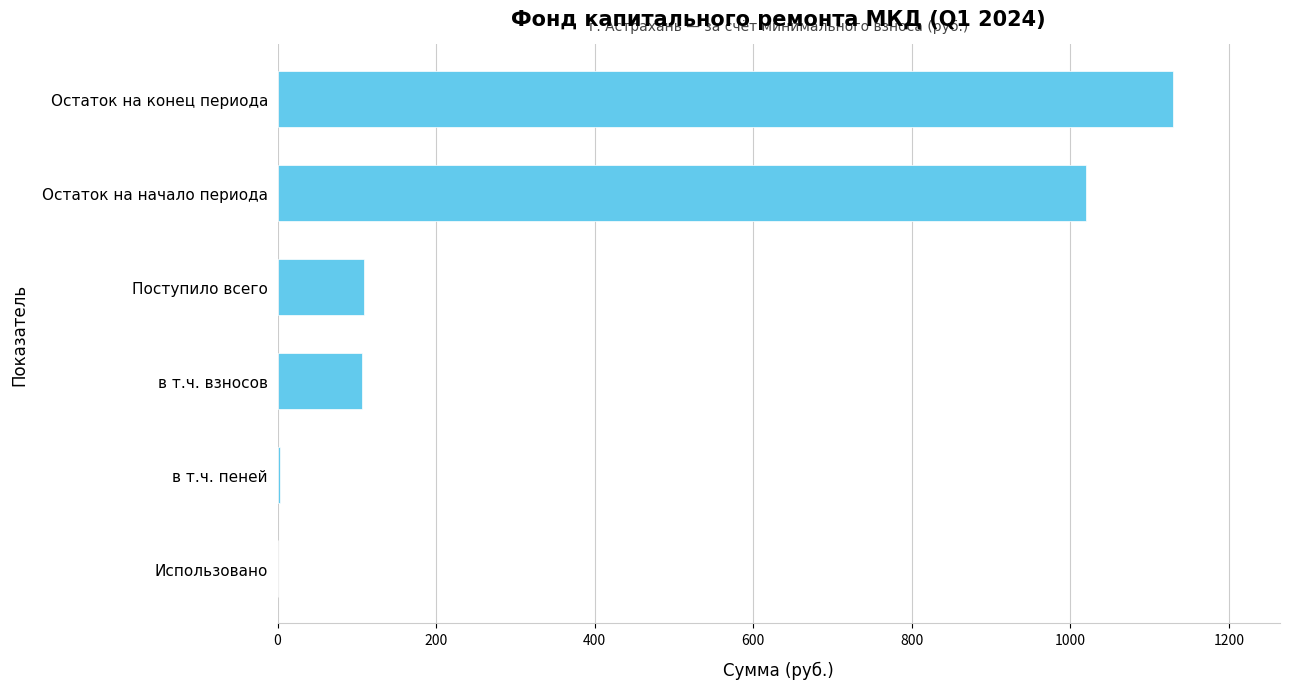

Is it true that the value at в т.ч. взносов is 106.1?

True